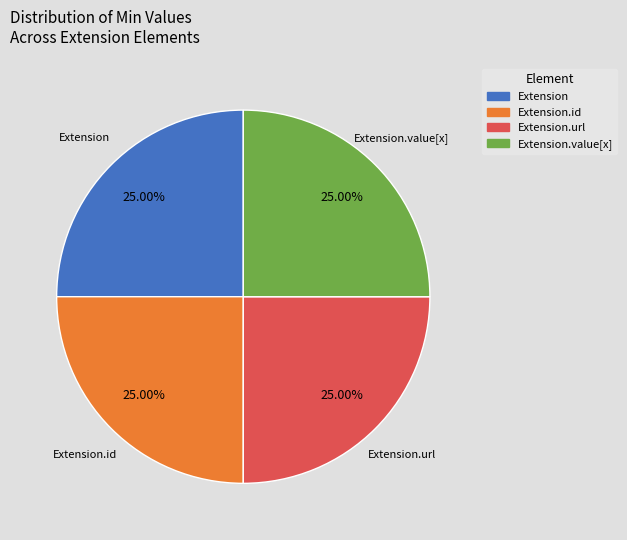

Combined, what portion of the pie is Extension.url and Extension.value[x]?

50.0%